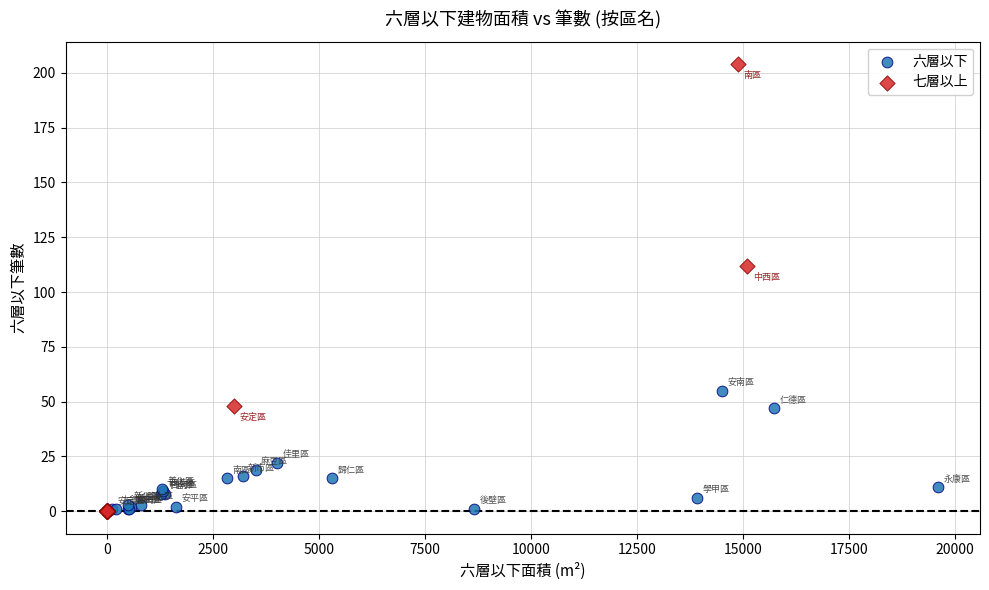

Which series contains the highest Y value?

七層以上